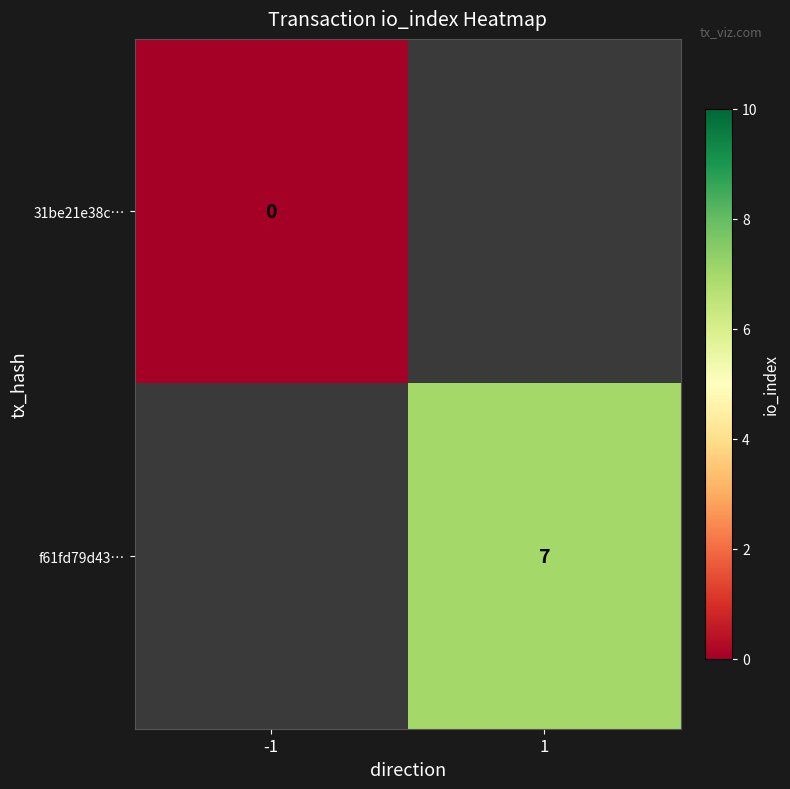

What is the maximum value shown in the chart?

7.0